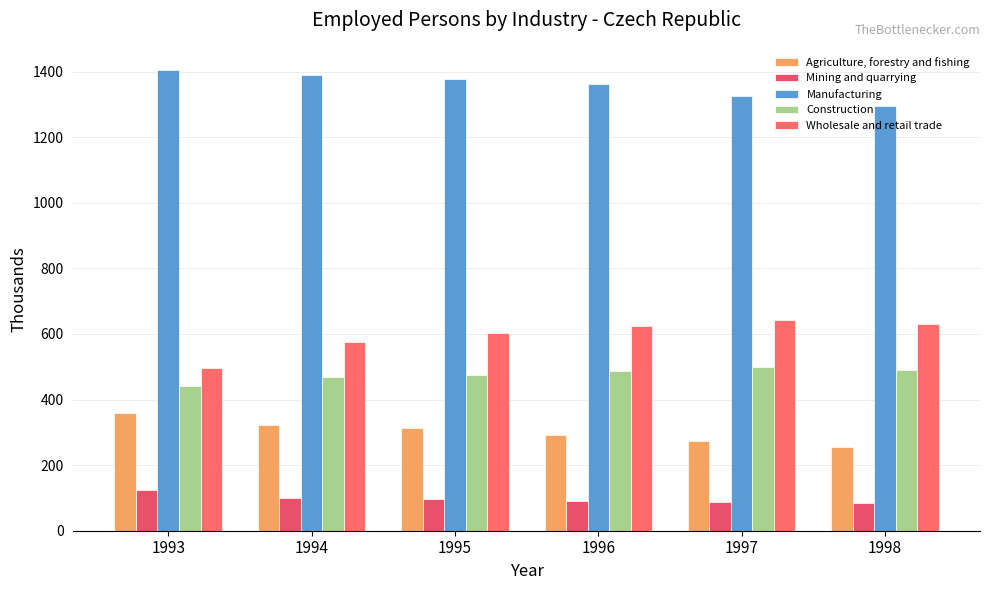

Which has a higher value, 1997 or 1995?

1995